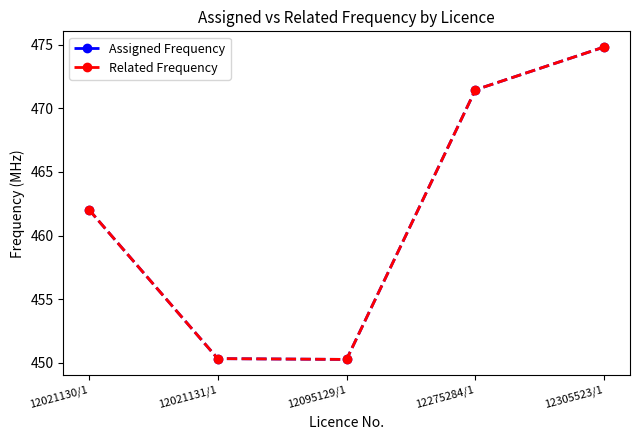

True or false: Assigned Frequency and Related Frequency cross at least once.

False